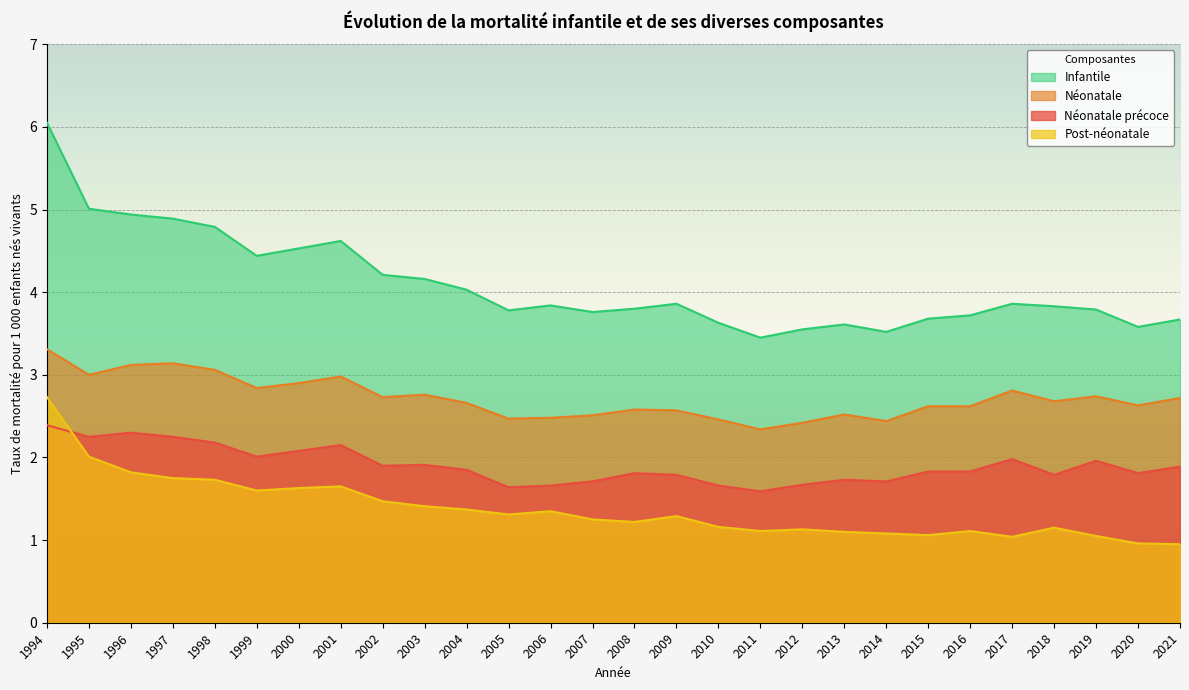

How many interior local valleys does the Néonatale series have?

8